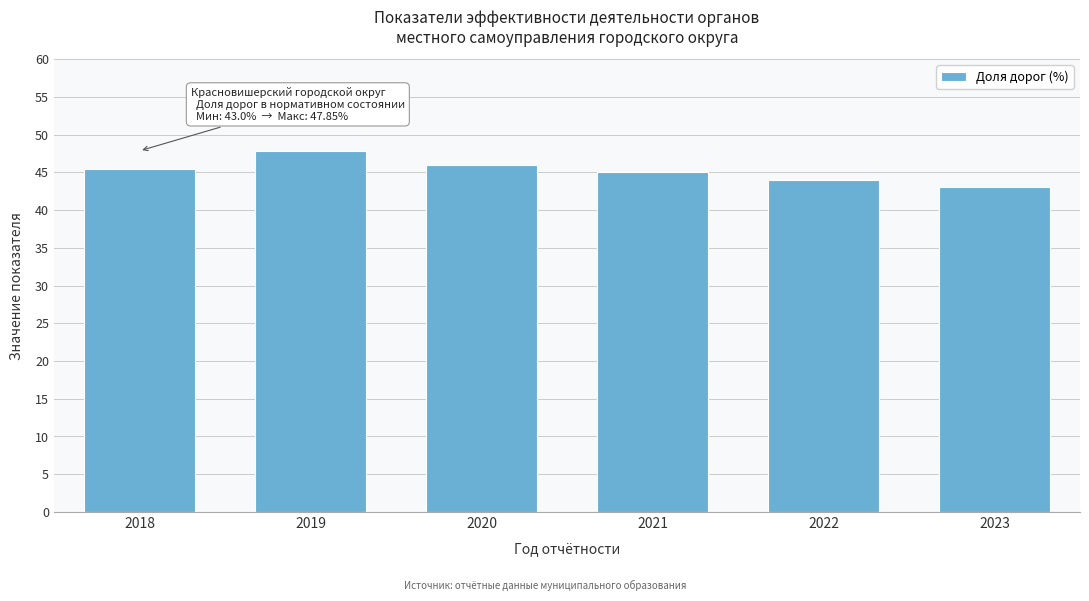

Reading left to right, transcribe all the data shown in this chart.

2018=45.5	2019=47.9	2020=46.0	2021=45.0	2022=44.0	2023=43.0